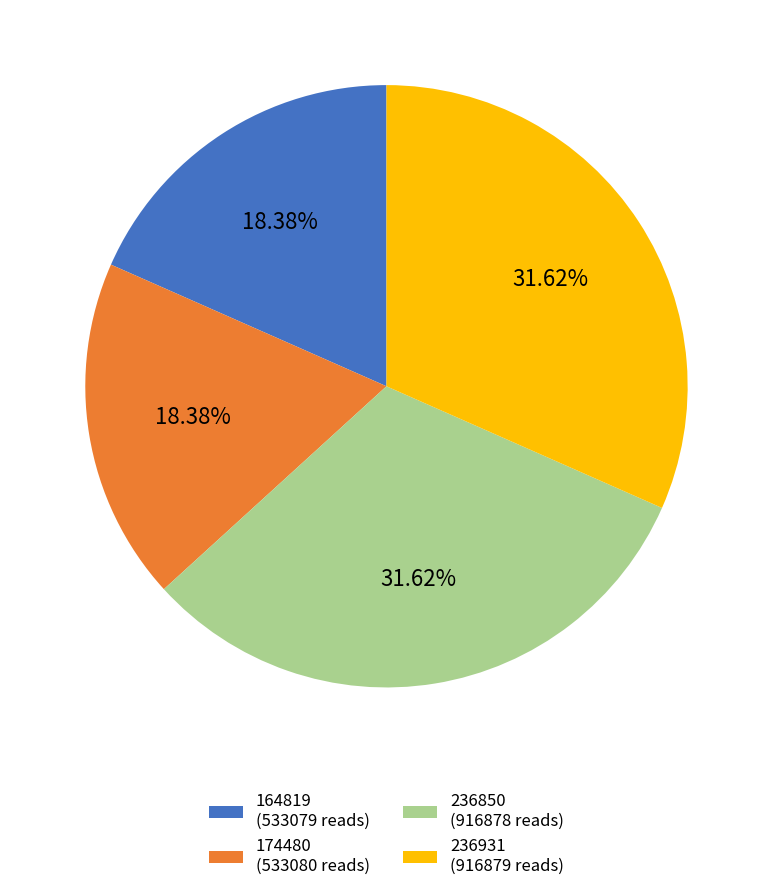

To the nearest percent, what is the difference between the largest and smallest slice percentages?

13%